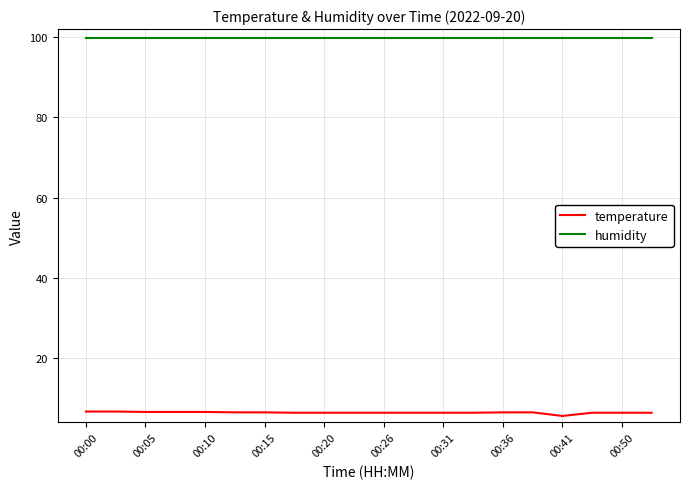

True or false: humidity and temperature cross at least once.

False